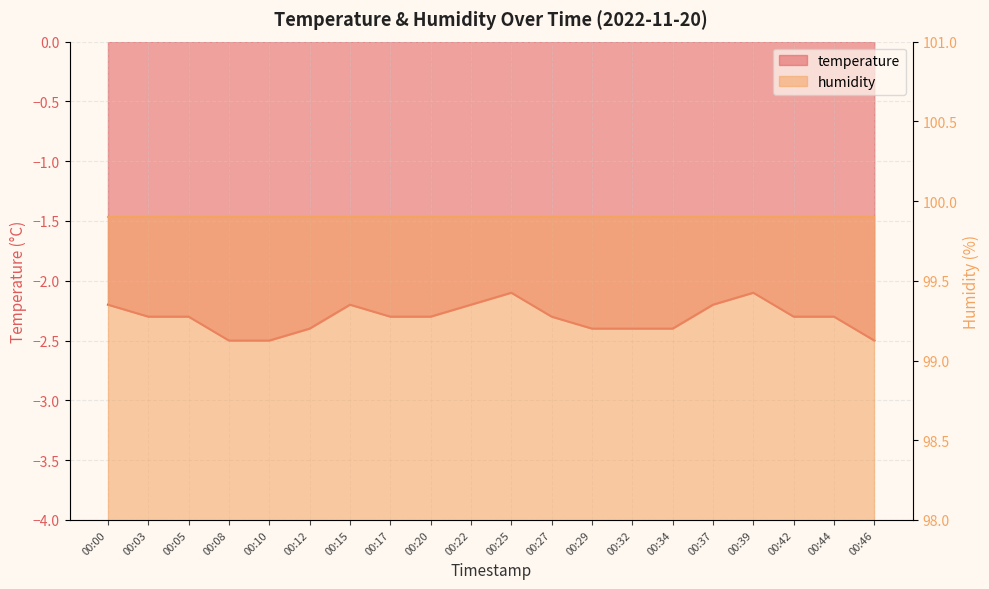

What is the smallest value displayed?

-2.5